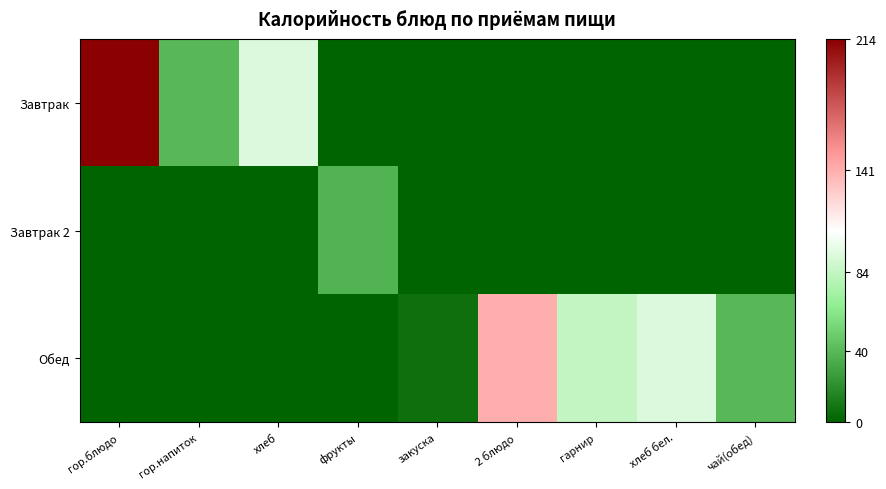

Reading left to right, what are all the values shown in this chart?

Завтрак: гор.блюдо=214	гор.напиток=40	хлеб=94	фрукты=0	закуска=0	2 блюдо=0	гарнир=0	хлеб бел.=0	чай(обед)=0
Завтрак 2: гор.блюдо=0	гор.напиток=0	хлеб=0	фрукты=37	закуска=0	2 блюдо=0	гарнир=0	хлеб бел.=0	чай(обед)=0
Обед: гор.блюдо=0	гор.напиток=0	хлеб=0	фрукты=0	закуска=6	2 блюдо=141	гарнир=84	хлеб бел.=94	чай(обед)=40